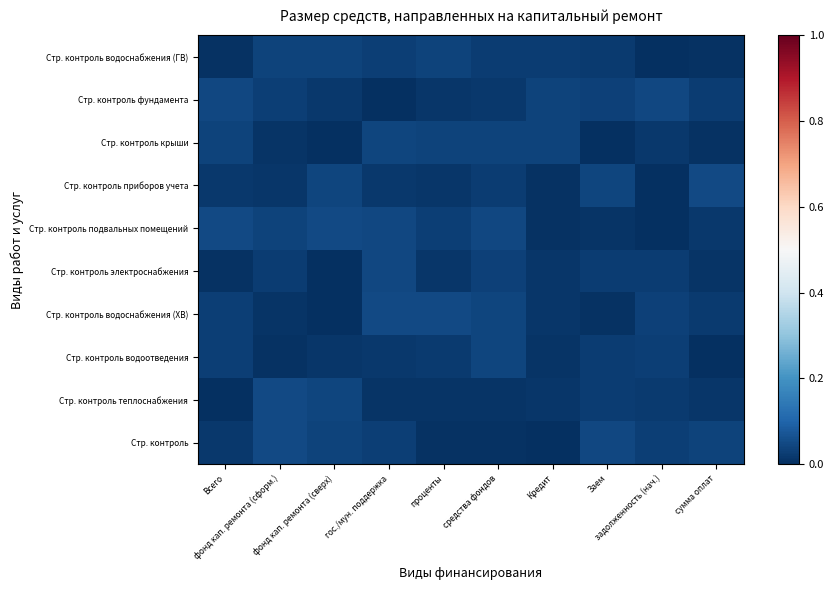

At which category does the chart reach its peak across all series?

сумма оплат